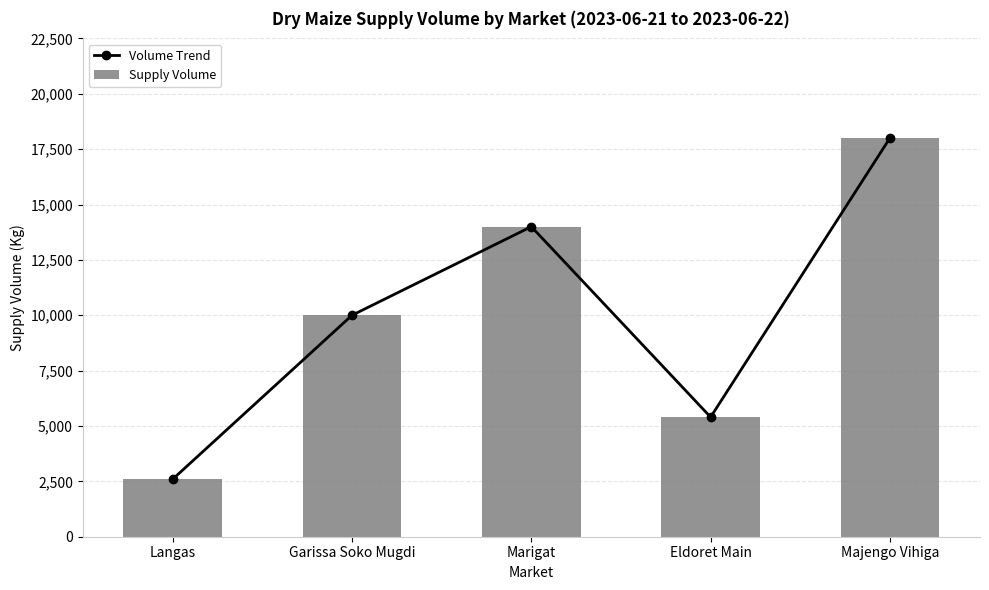

At which category does the chart reach its peak across all series?

Majengo Vihiga